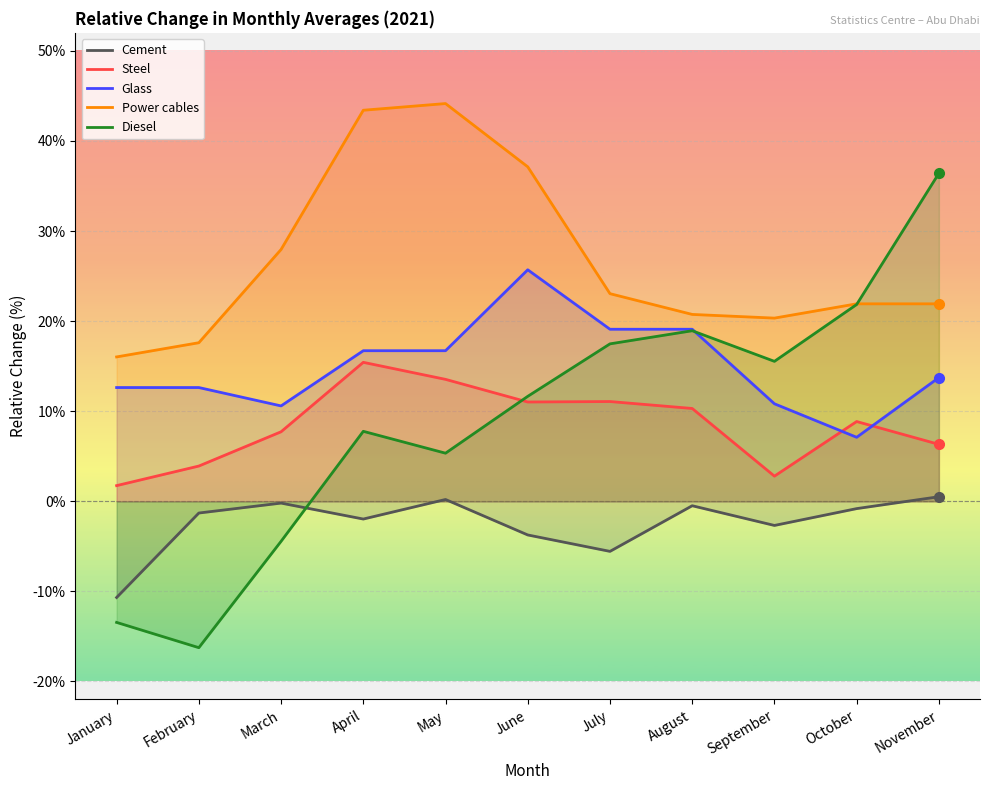

Which series changed the most between October and November?

Diesel